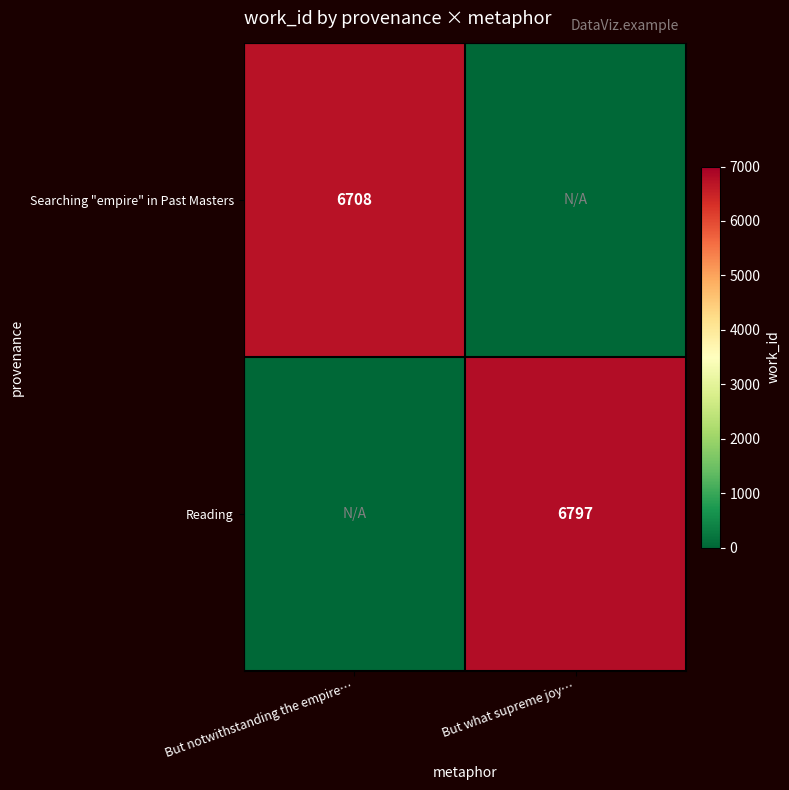

True or false: Reading has a value of 6797 at But what supreme joy….

True